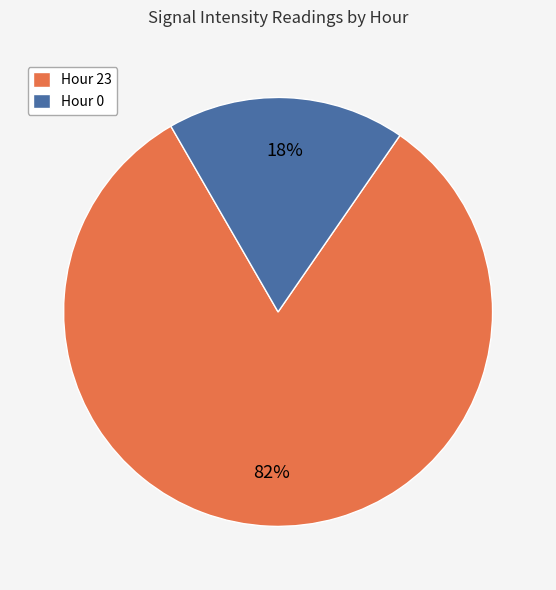

Is there any slice that represents more than half of the pie?

Yes